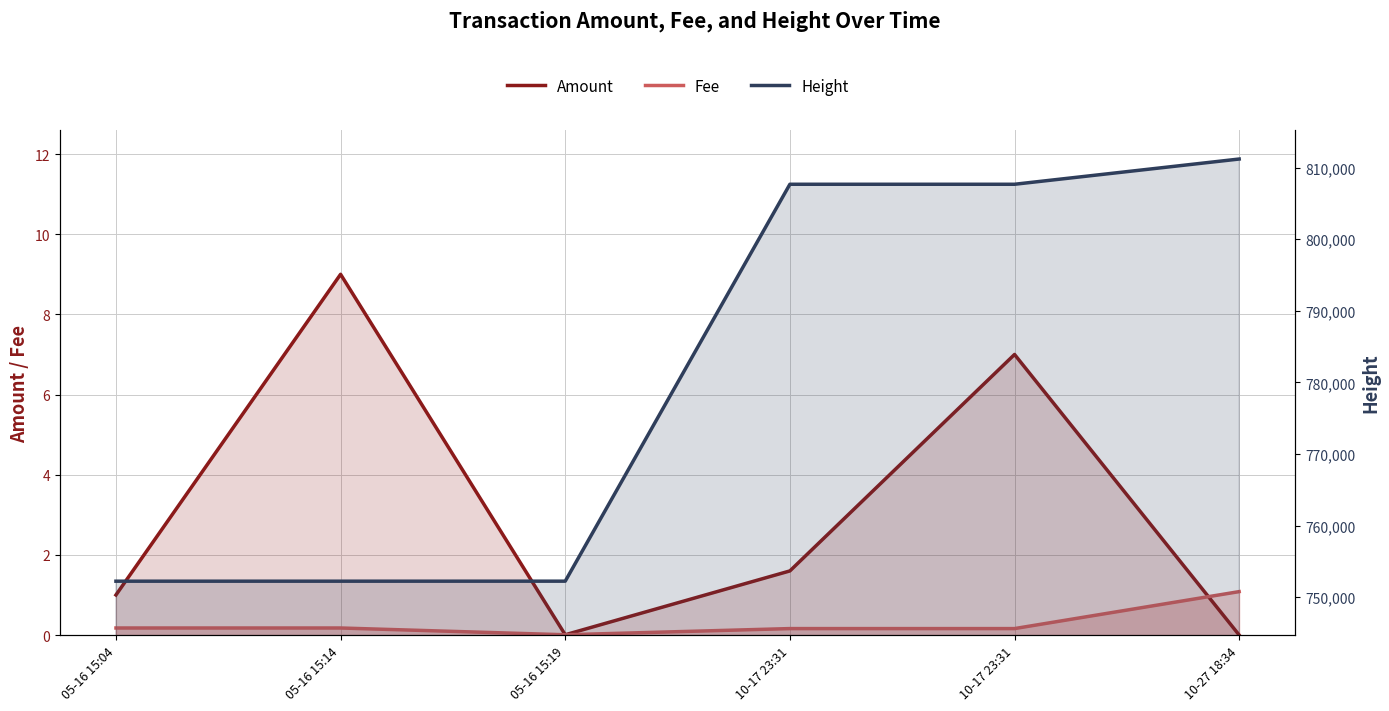

Which category has the lowest value across all series?

10-27 18:34